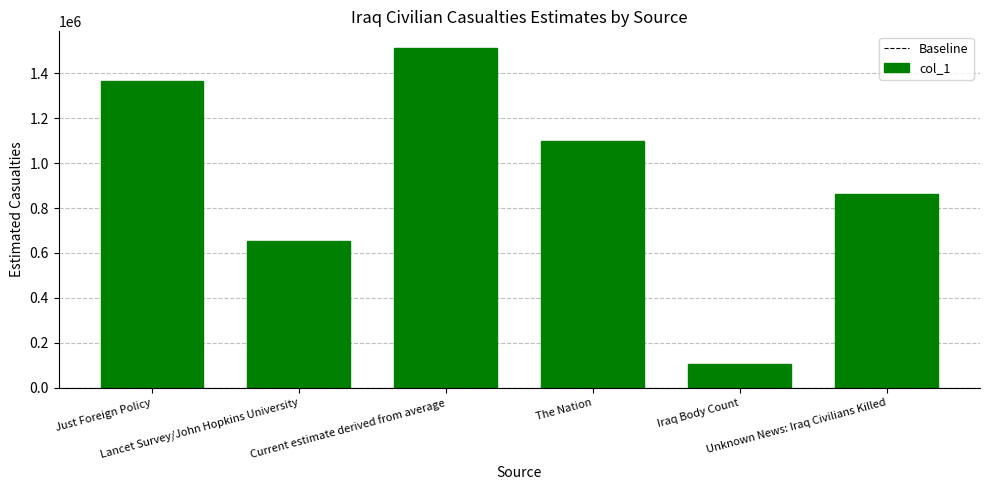

Reading left to right, what are all the values shown in this chart?

Just Foreign Policy=1366350.0	Lancet Survey/John Hopkins University=654965.0	Current estimate derived from average=1511457.7	The Nation=1100000.0	Iraq Body Count=106600.0	Unknown News: Iraq Civilians Killed=864531.0